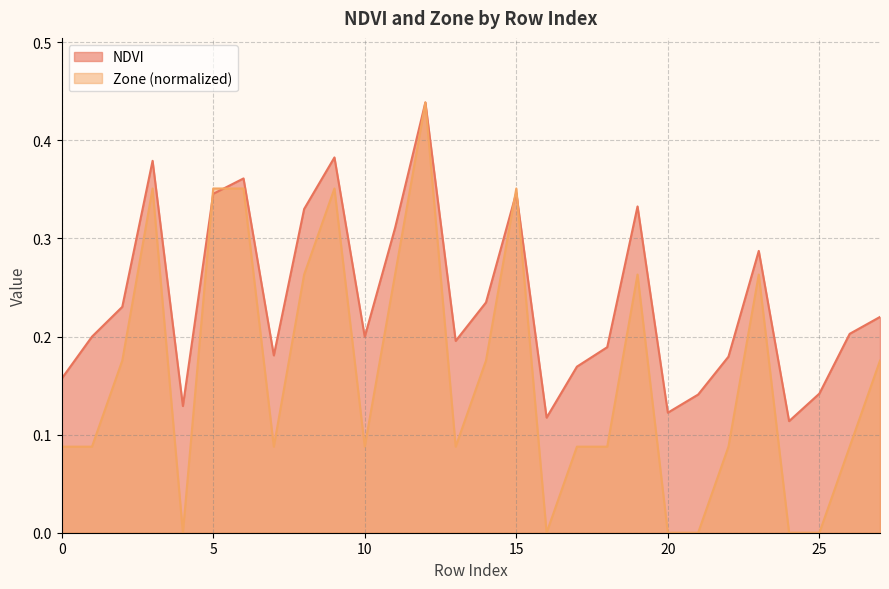

What is the difference between the Zone values at 22 and 20?

0.1